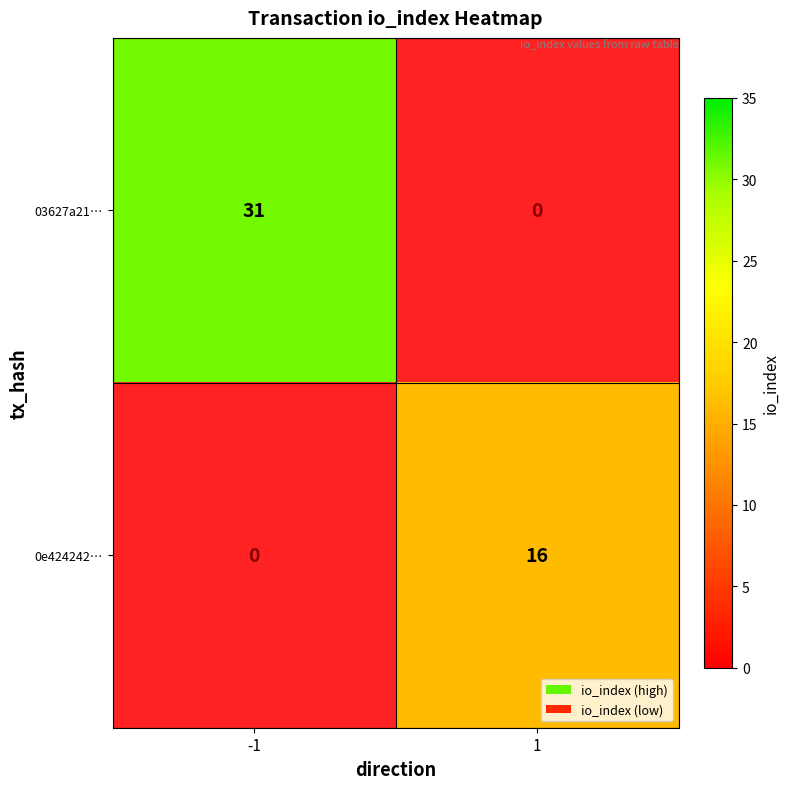

What is the sum of the 03627a21… values at 1 and -1?

31